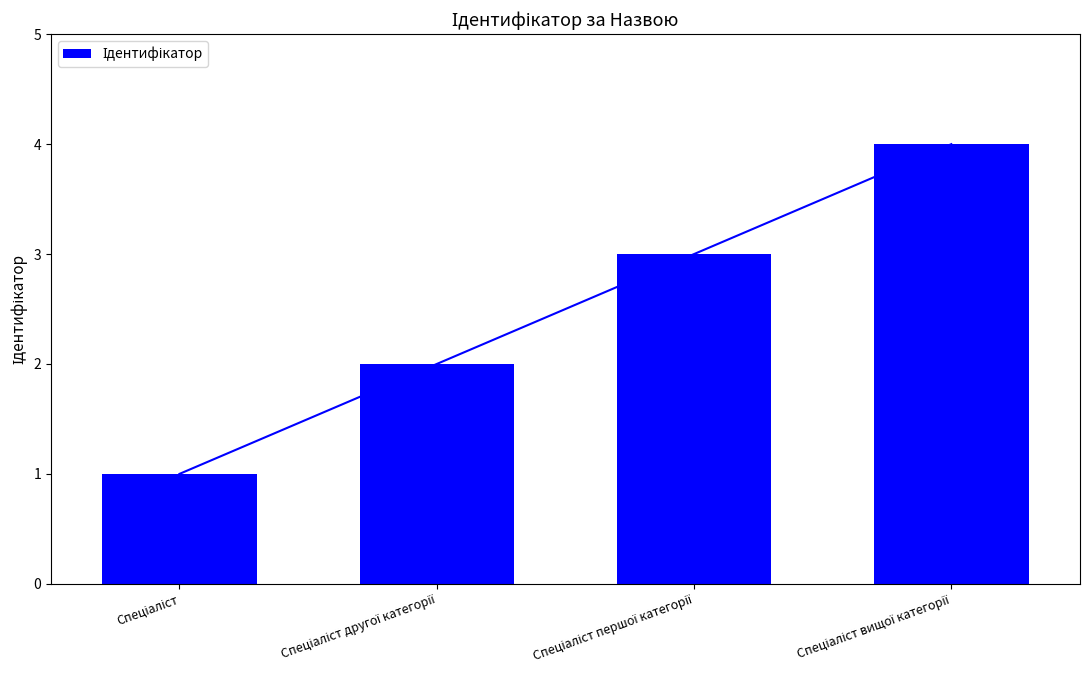

List the labels in order of value, largest first.

Спеціаліст вищої категорії, Спеціаліст першої категорії, Спеціаліст другої категорії, Спеціаліст